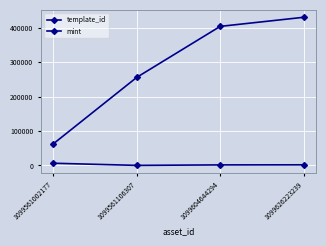

Reading left to right, extract all data points from this chart.

template_id: 1099561002177=62974	1099561106307=256179	1099604644294=404373	1099626223239=430770
mint: 1099561002177=6372	1099561106307=109	1099604644294=1554	1099626223239=1791